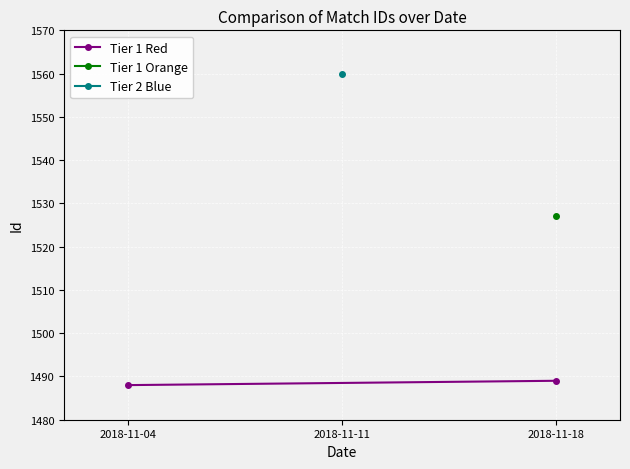

Is it true that the value at 2018-11-04 is 1488?

True